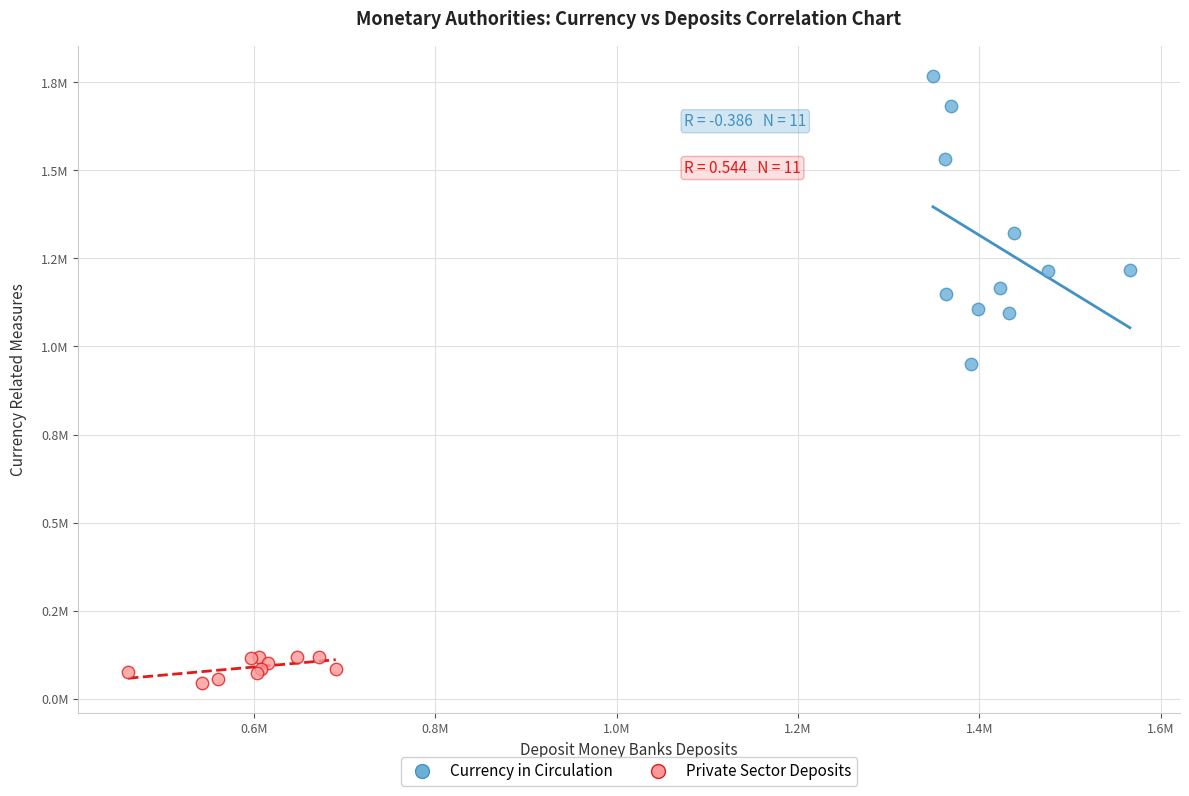

What are all the series names shown in the legend?

Currency in Circulation, Private Sector Deposits